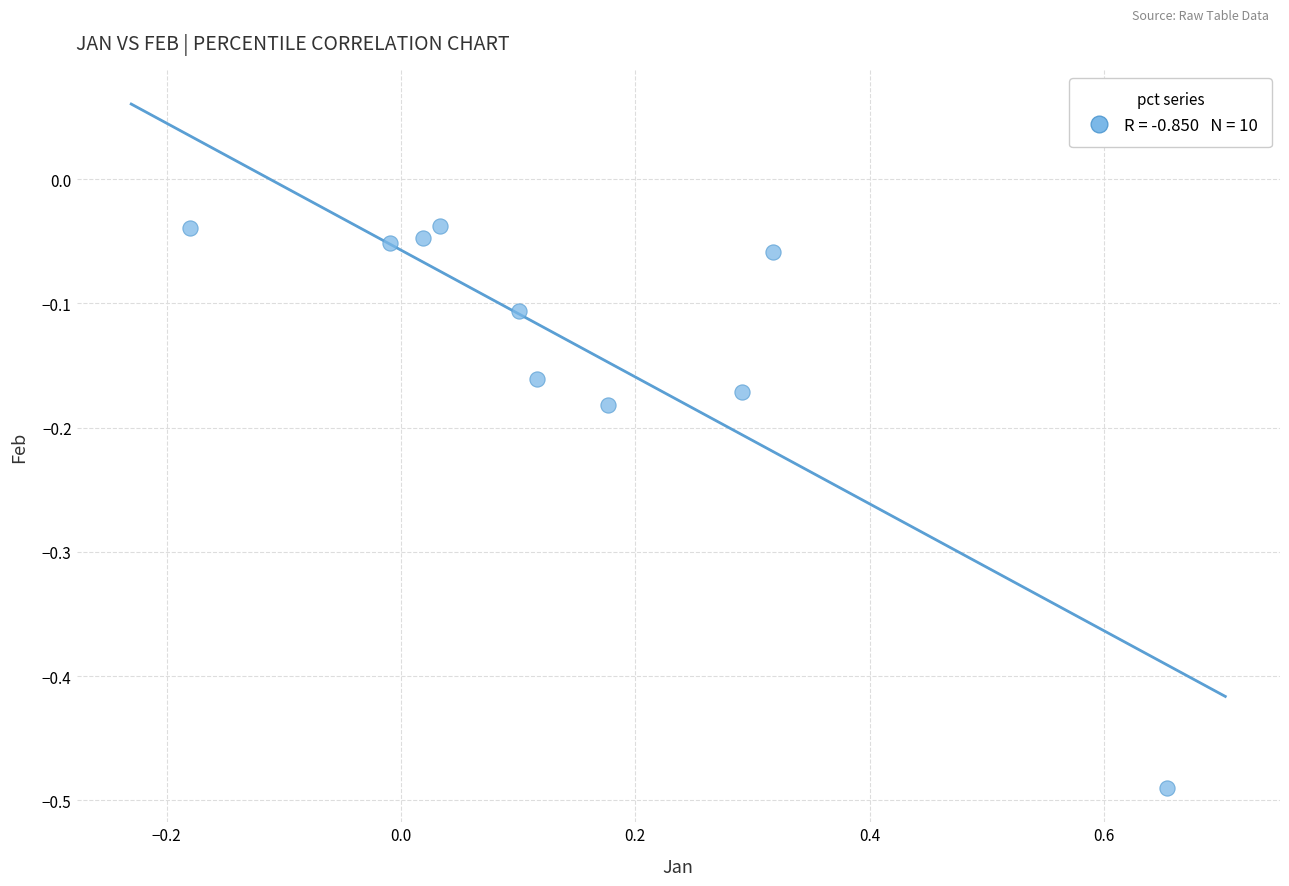

What is the range of X values (max minus min)?

0.8